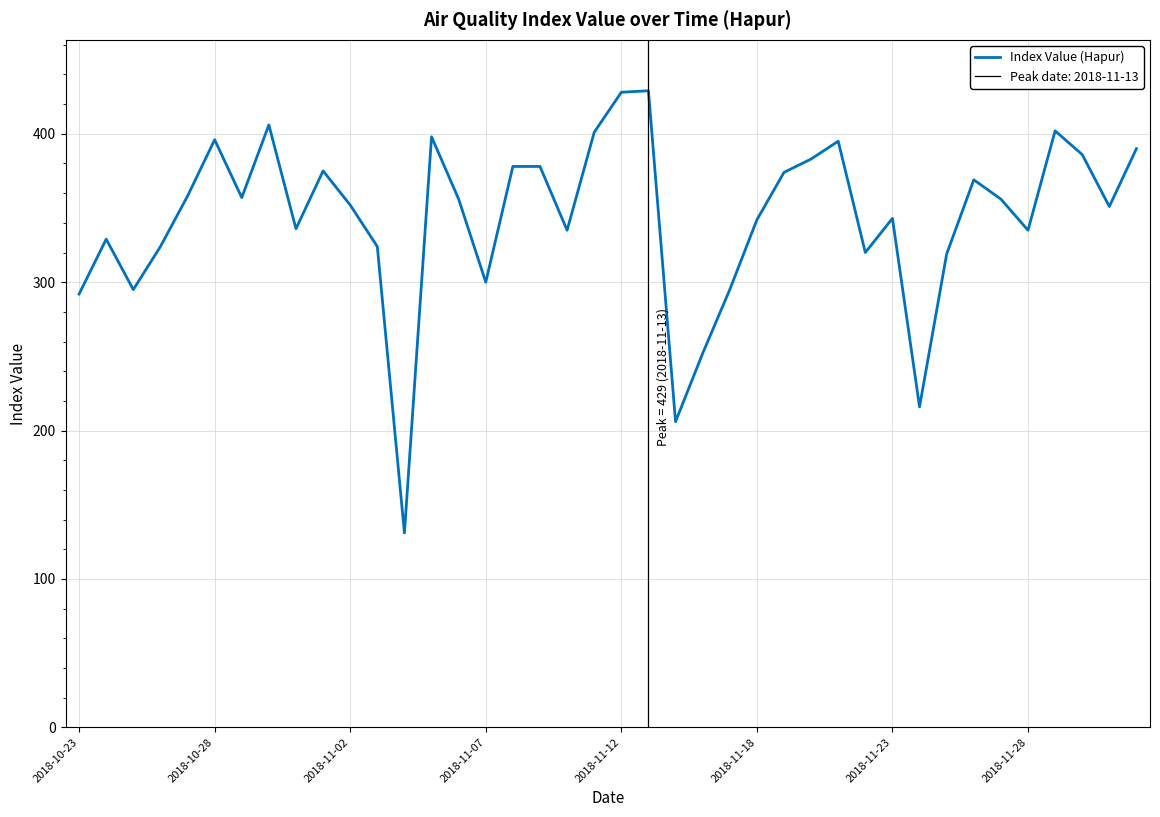

What is the difference between the values at 11 and 34?

32